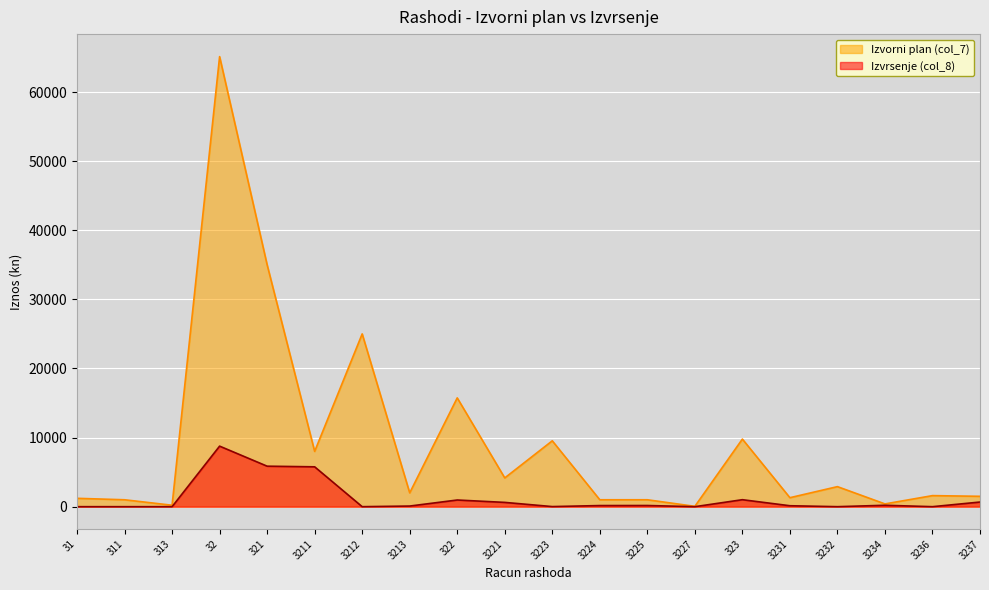

The value of Izvorni plan (col_7) at 3237 is 2432.5. True or false?

False